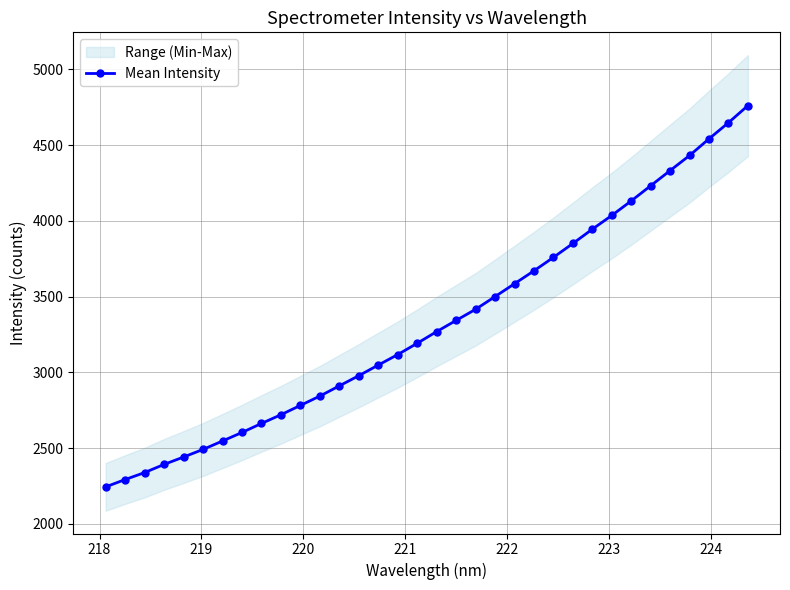

What is the highest value of the Mean Intensity series?

4760.2